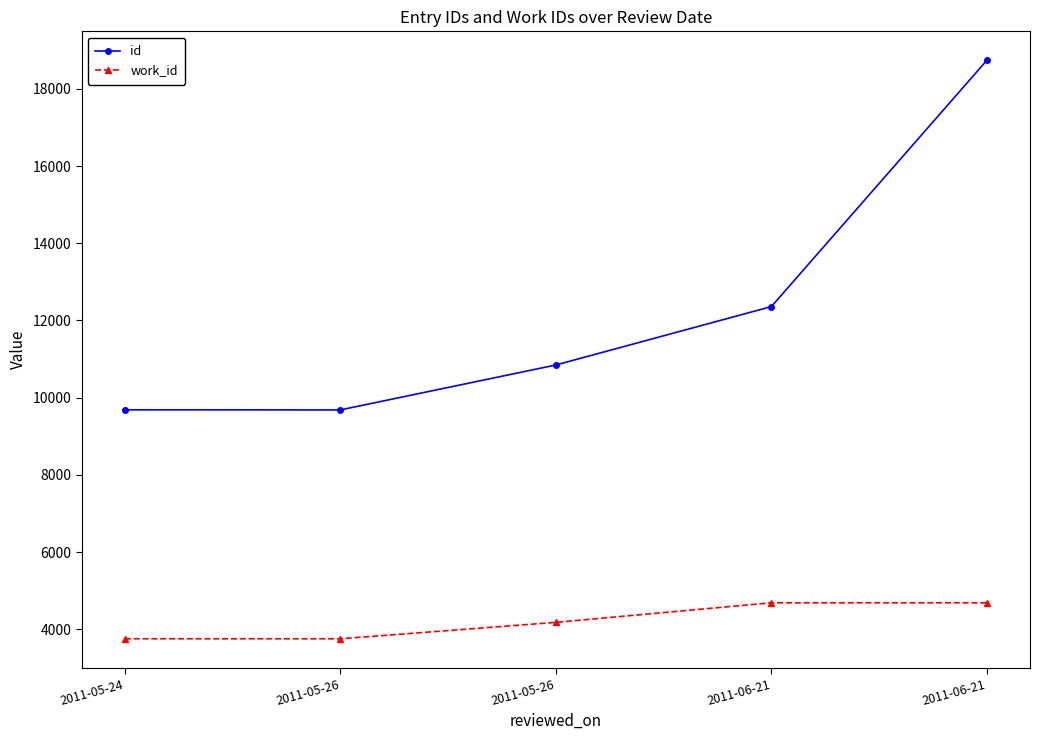

Reading left to right, transcribe all the data shown in this chart.

id: 2011-05-24=9684	2011-05-26=9682	2011-05-26=10846	2011-06-21=12359	2011-06-21=18741
work_id: 2011-05-24=3753	2011-05-26=3752	2011-05-26=4178	2011-06-21=4685	2011-06-21=4685